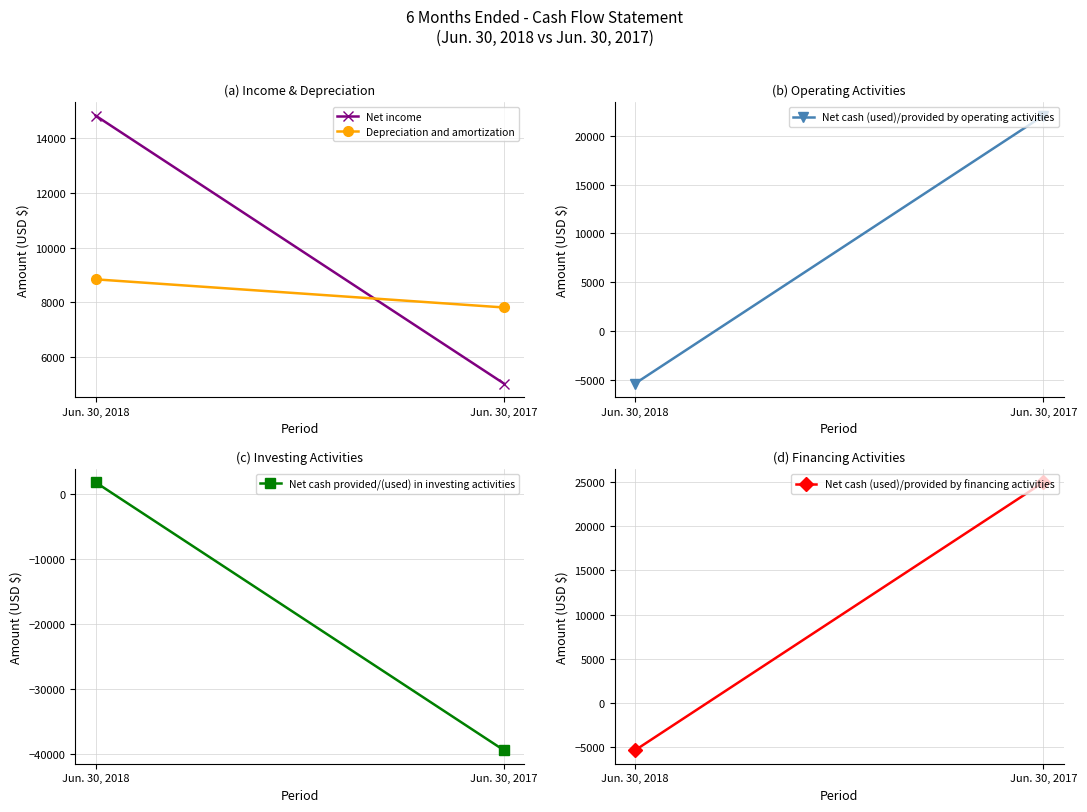

The value of Net cash provided/(used) in investing activities at Jun. 30, 2017 is -11491. True or false?

False